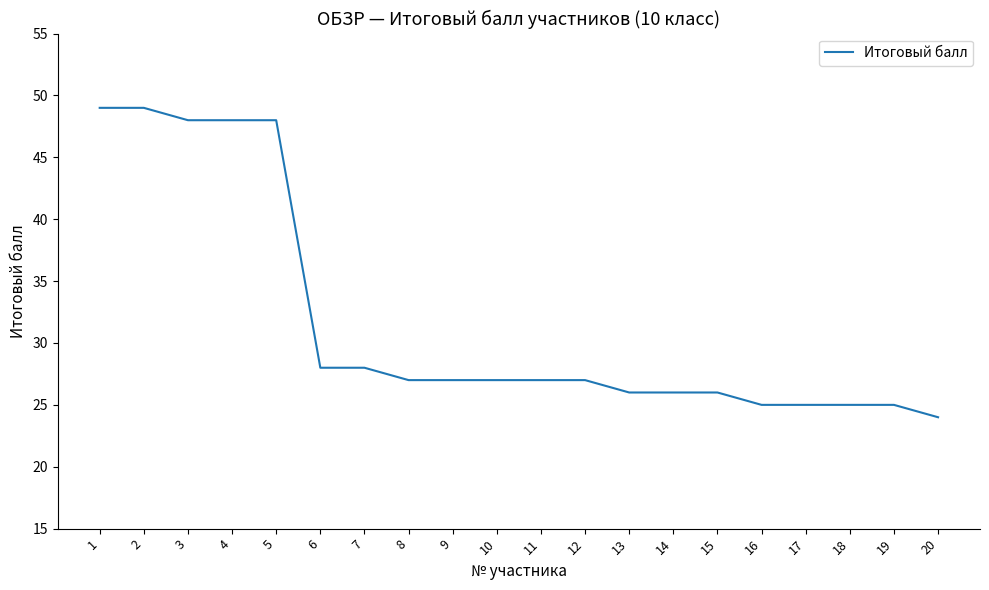

Reading right to left, what are all the values shown in this chart?

24	25	25	25	25	26	26	26	27	27	27	27	27	28	28	48	48	48	49	49